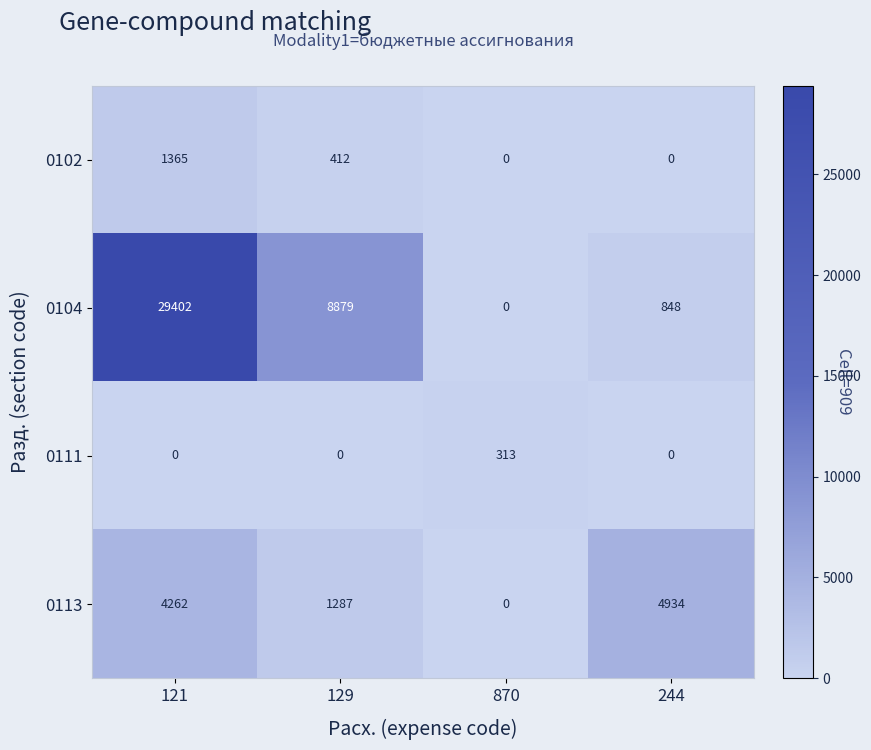

What is the difference between the highest and lowest values at 870?

313